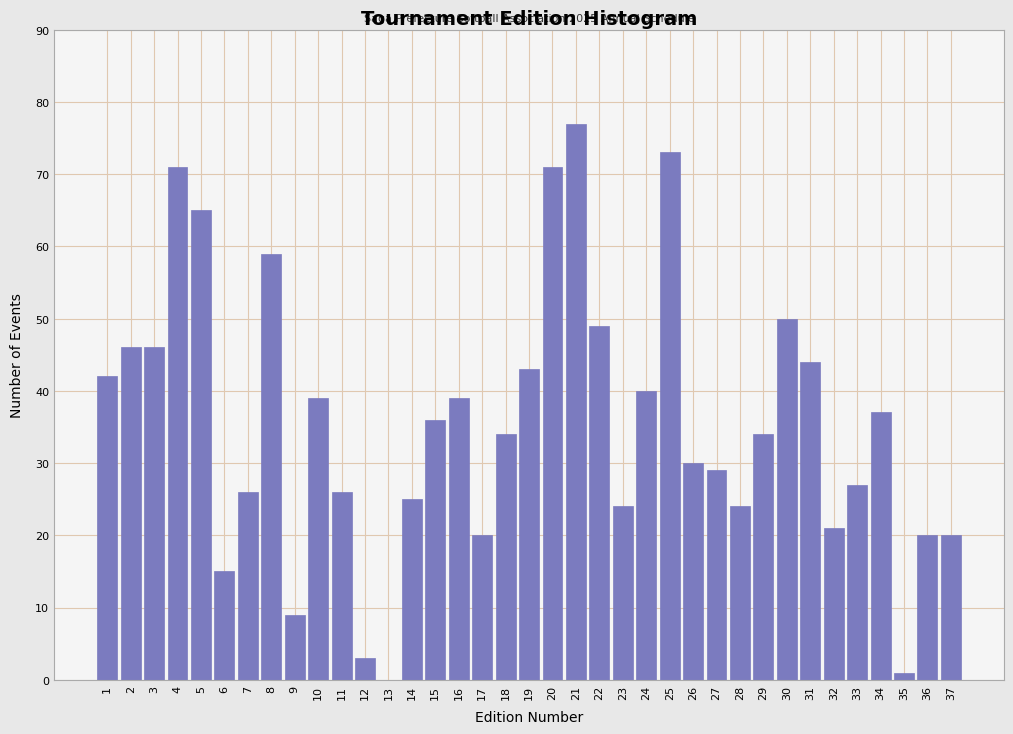

Which category has the highest value across all series?

21